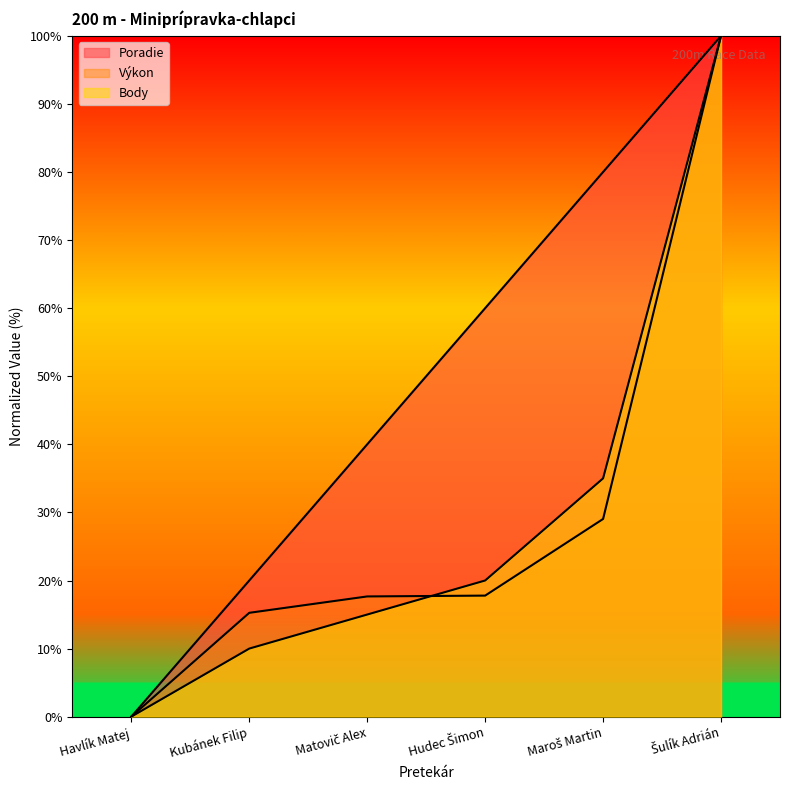

What is the maximum value for Poradie?

100.0